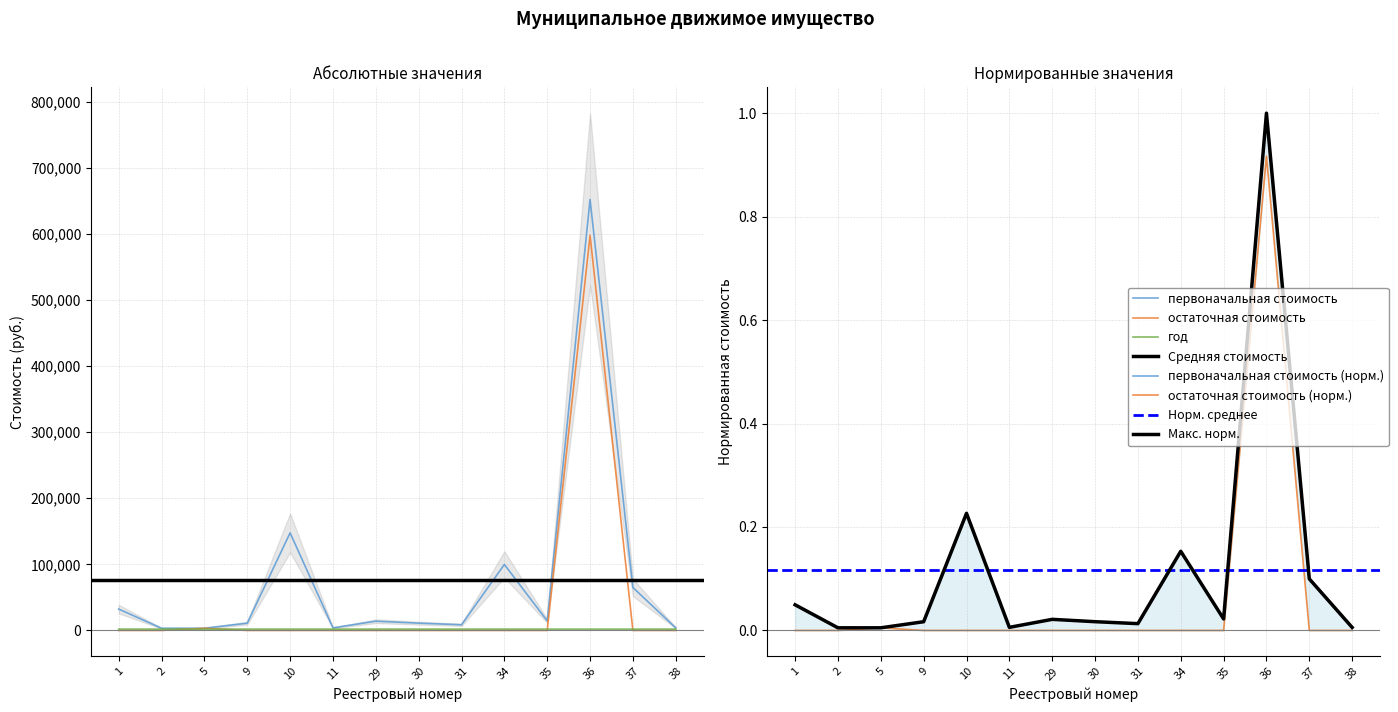

The первоначальная стоимость series shows 24021.5 at 35. True or false?

False